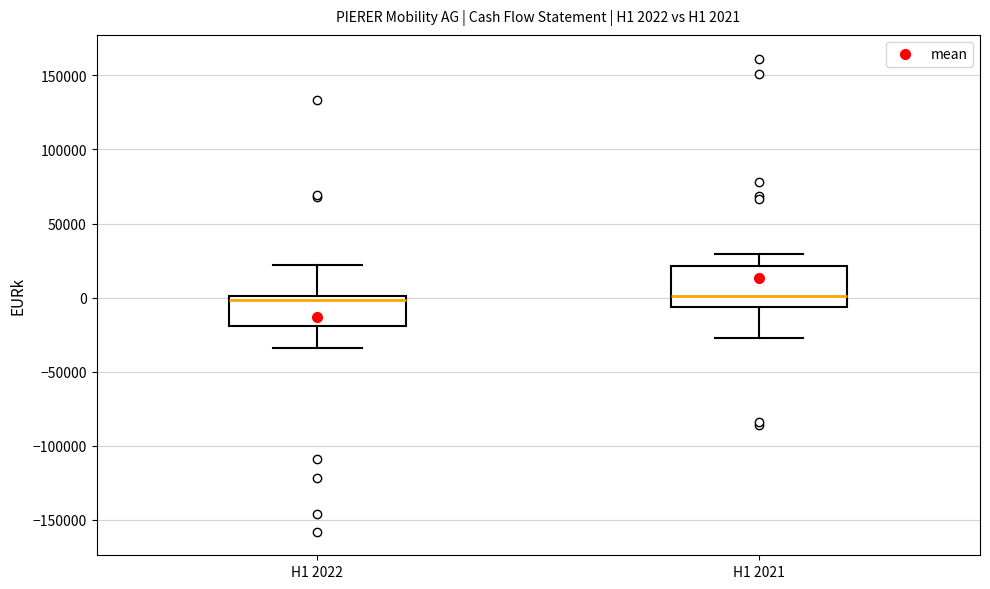

Comparing the boxes themselves (not the whiskers), which one is the tallest?

H1 2021